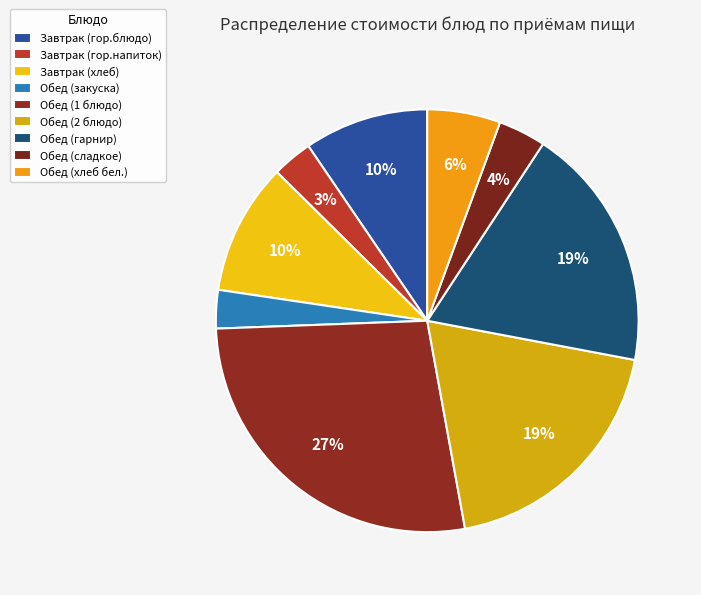

How many segments does this pie chart have?

9